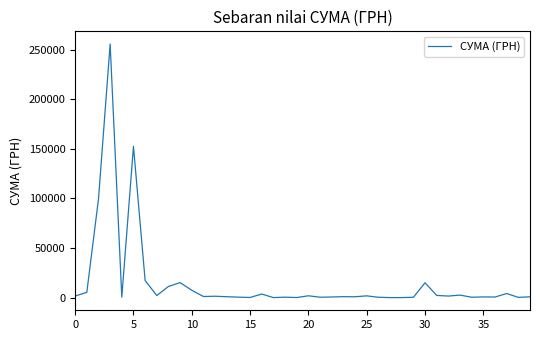

What is the maximum value shown in the chart?

255550.2